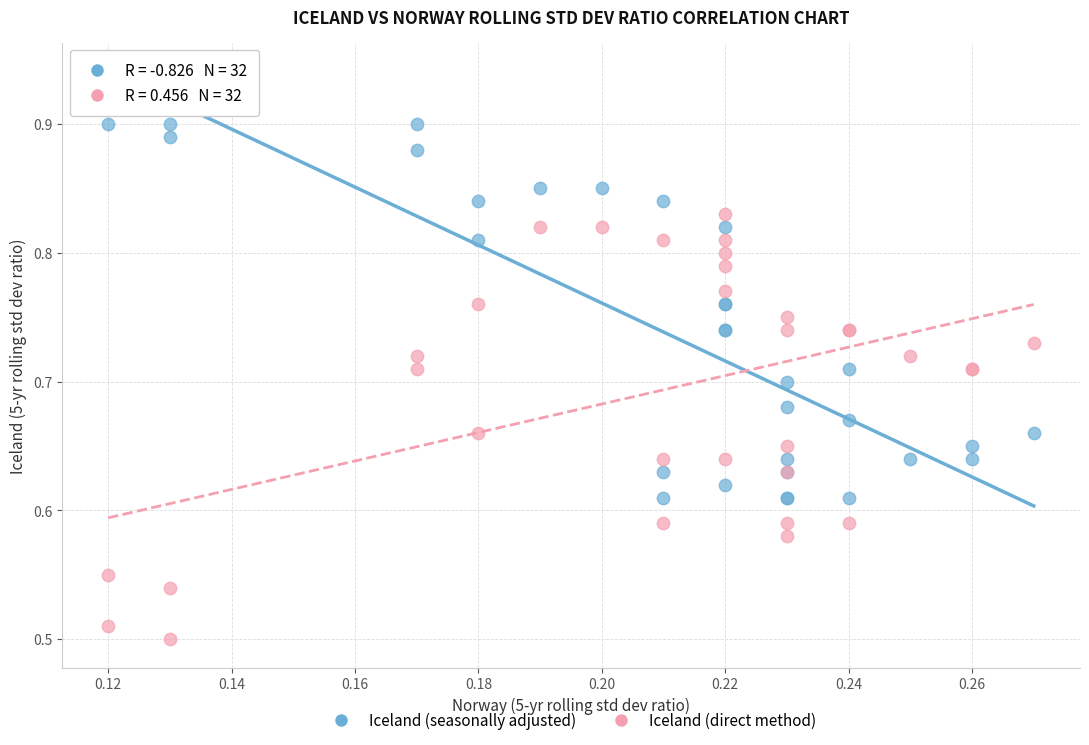

Which series contains the lowest Y value?

Iceland (direct method)